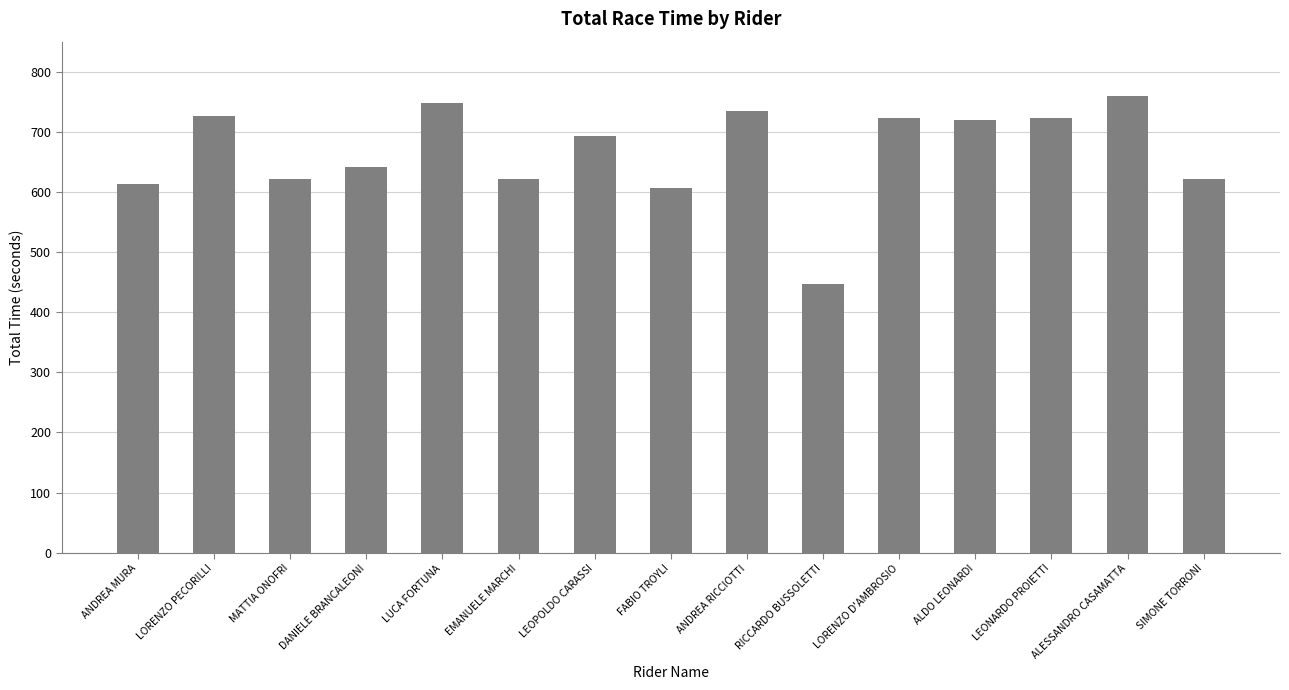

What is the difference between the second highest and minimum values?

301.1